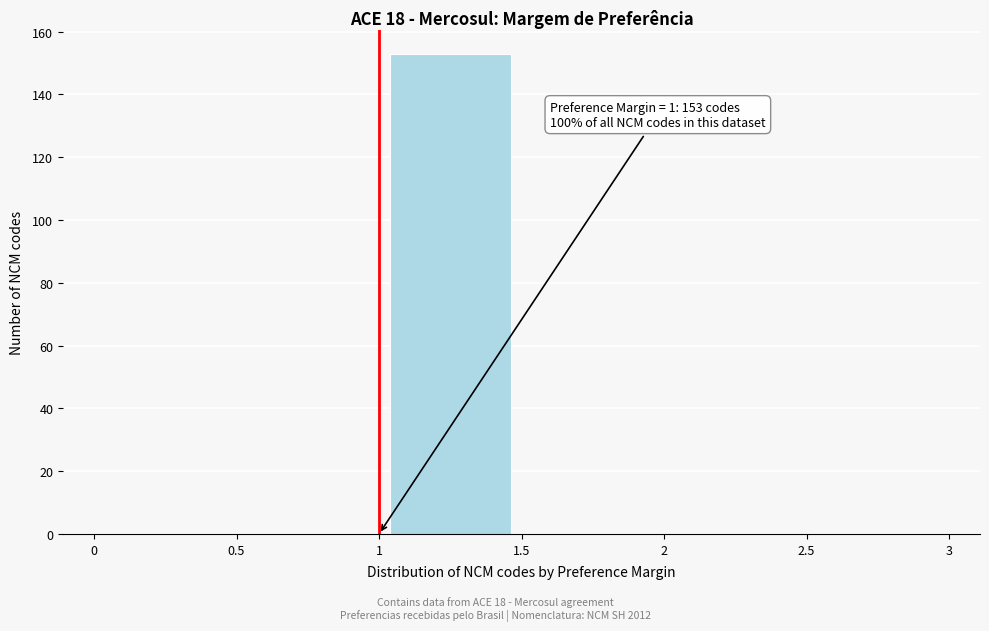

Which range on the x-axis has the tallest bar?

1 to 1.5